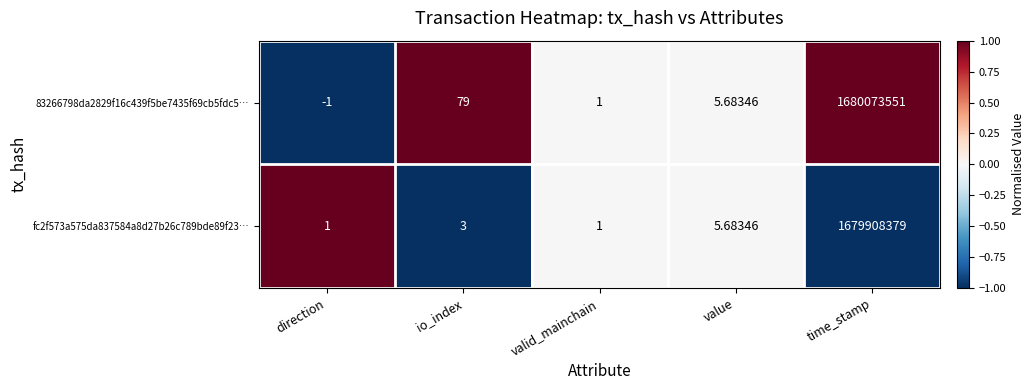

What is the spread (max minus min) of values at time_stamp?

165172.0